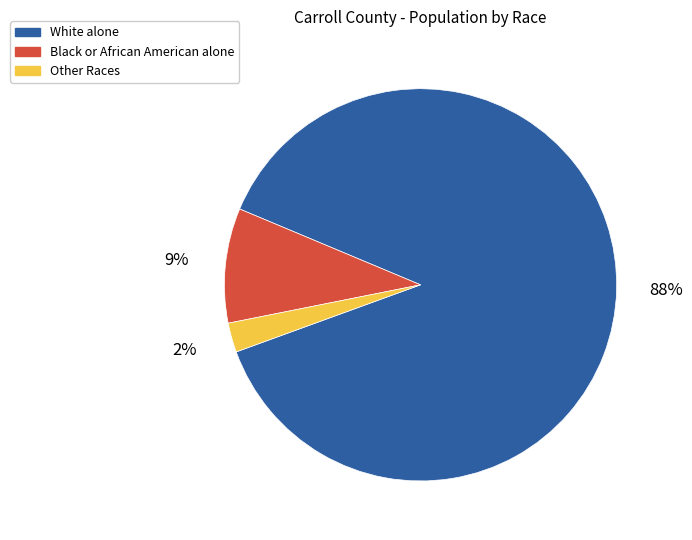

Does Other Races represent more than half of the total?

No